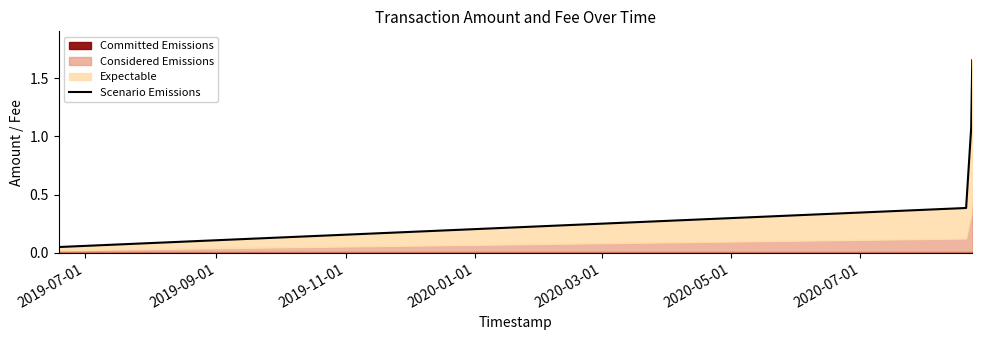

Reading right to left, extract all data points from this chart.

1.7	1.1	0.4	0.1	0.1	0.1